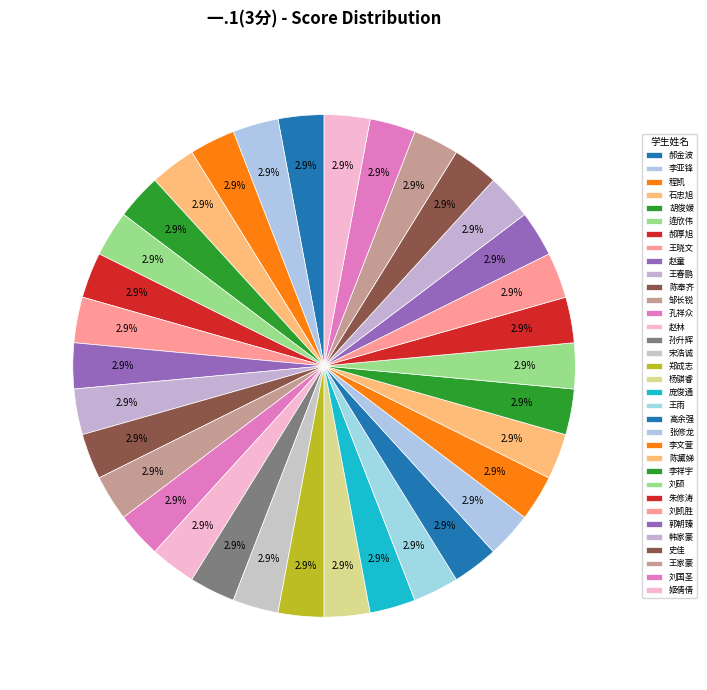

Is there a majority slice in this chart?

No